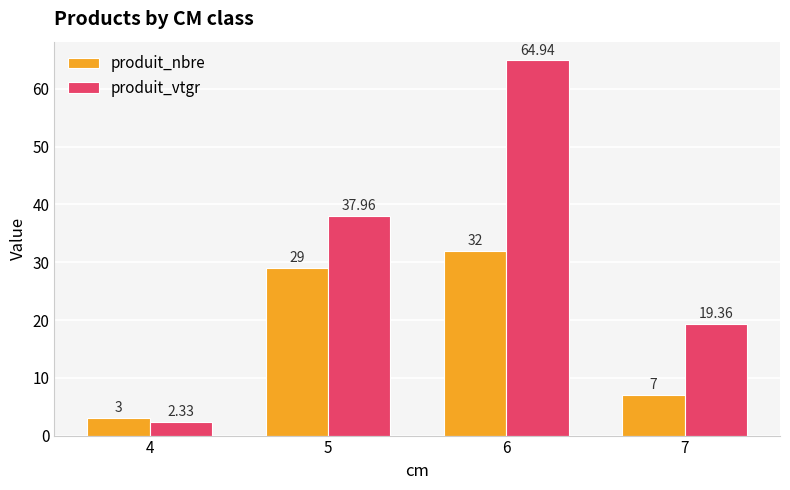

How many values in the produit_vtgr series are below 37?

2